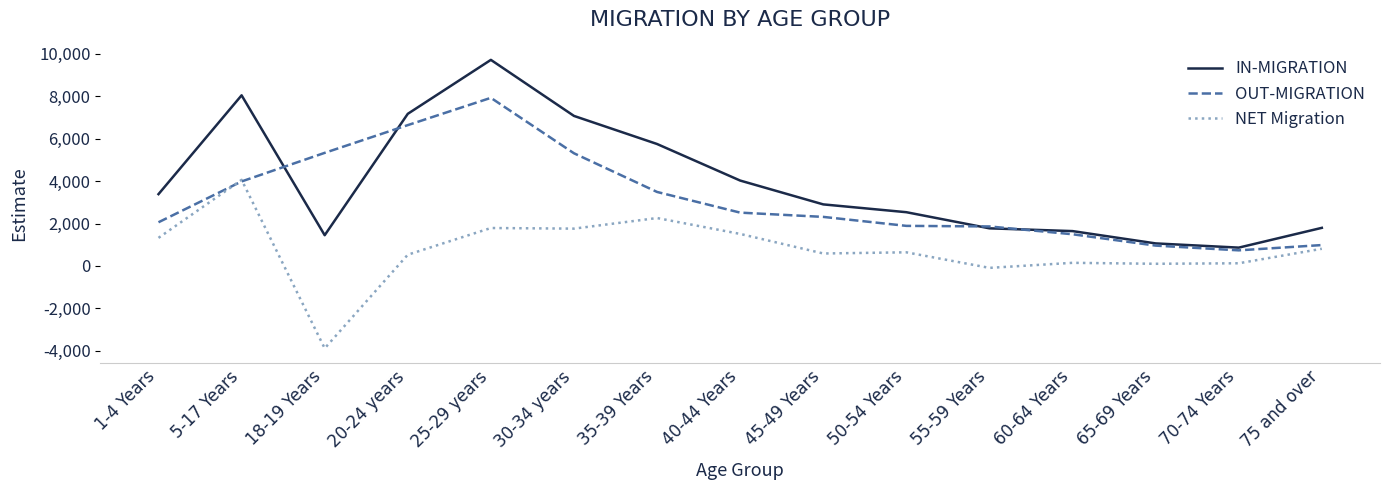

True or false: IN-MIGRATION and NET Migration intersect in this chart.

False